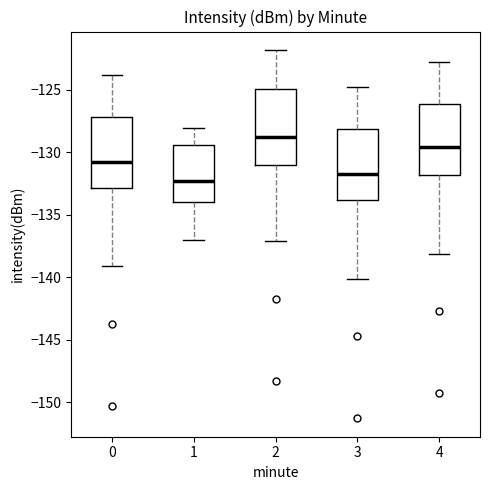

Reading left to right, read every box against the y-axis: the position of its median line, the range the box covers, and the ends of its whiskers. The values are not printed on the chart, so give them approximately, as read against the axis.

0: median -131.0, box -133.0 to -127.0, whiskers -139.0 to -124.0
1: median -132.5, box -134.0 to -129.5, whiskers -137.0 to -128.0
2: median -129.0, box -131.0 to -125.0, whiskers -137.0 to -122.0
3: median -132.0, box -134.0 to -128.0, whiskers -140.0 to -125.0
4: median -129.5, box -132.0 to -126.0, whiskers -138.0 to -123.0